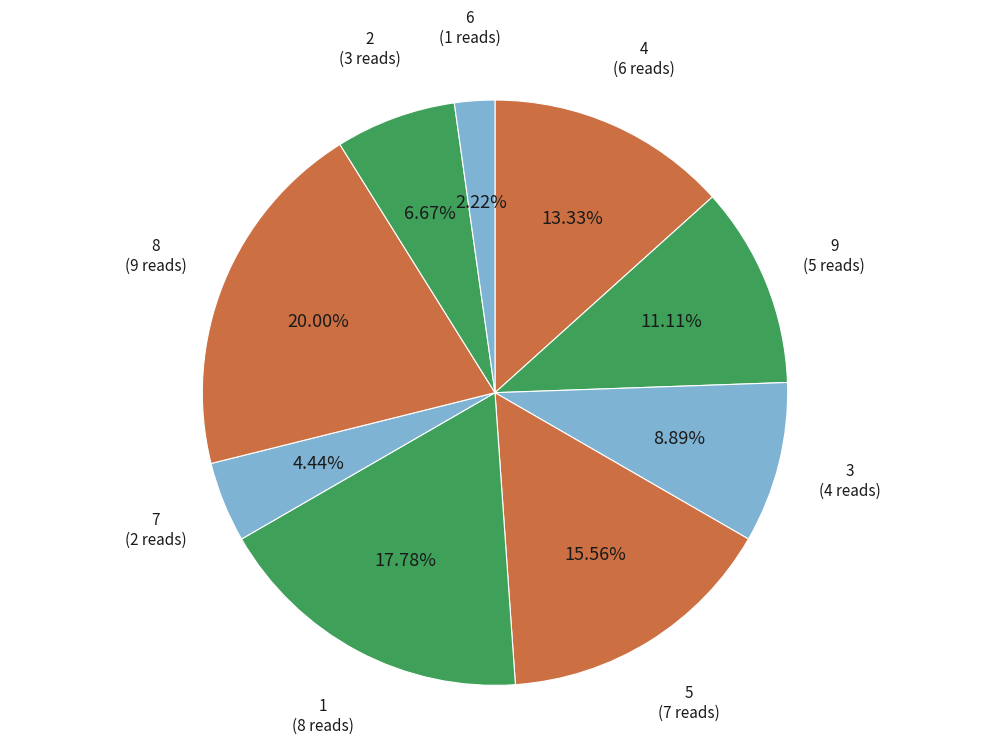

Approximately how many times larger is the value at 6 (1 reads) compared to 7 (2 reads)?

0.5